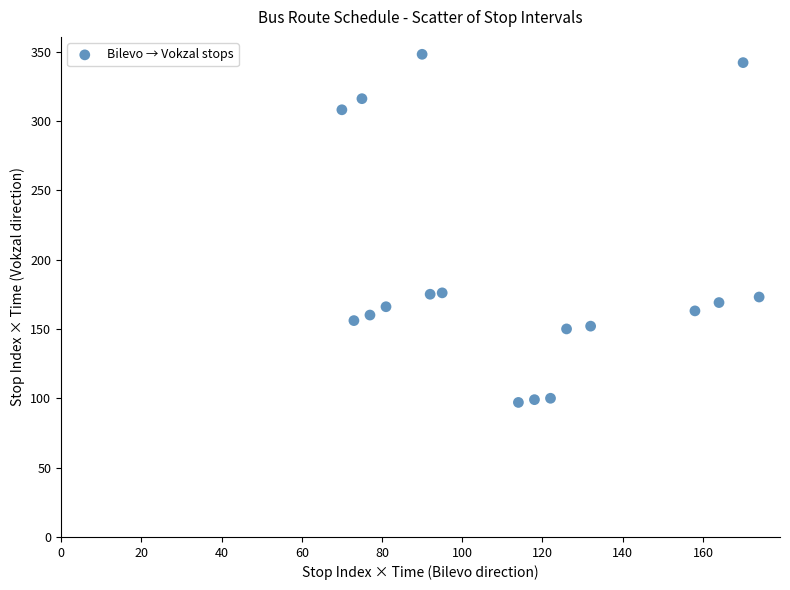

What is the range of X values (max minus min)?

104